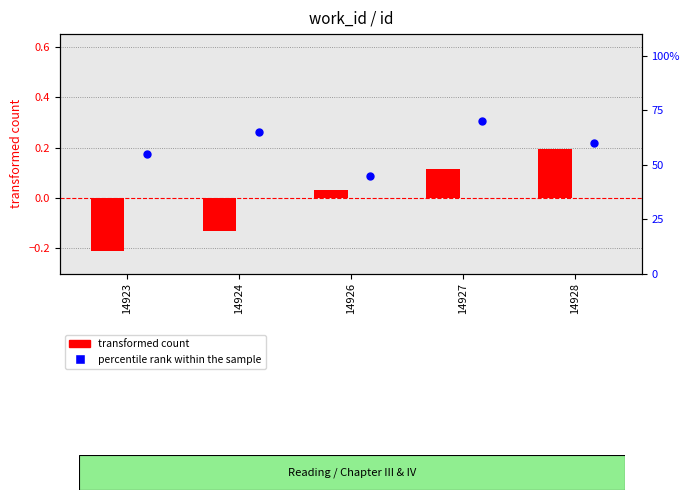

At which category is the sum across all series the highest?

14927